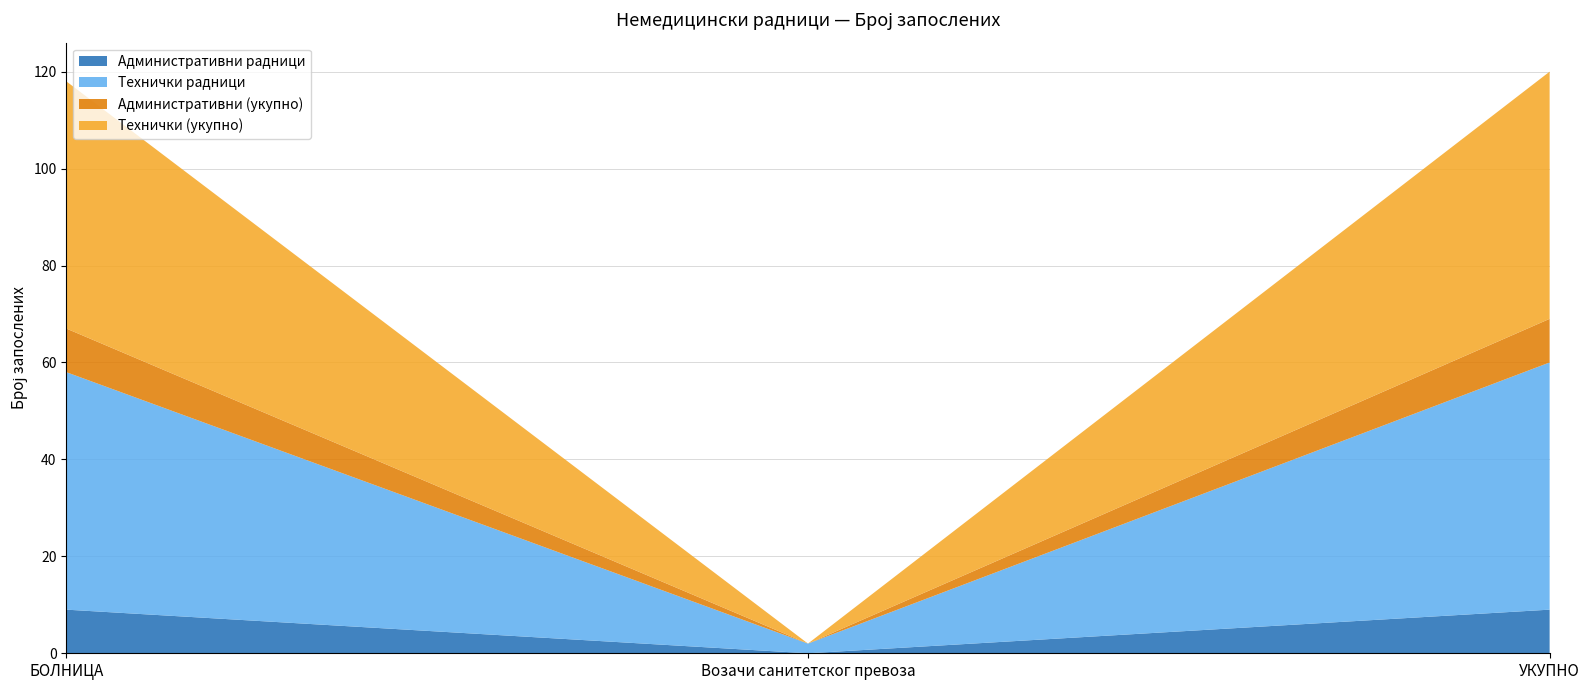

Reading right to left, what are all the values shown in this chart?

Административни радници: 9	0	9
Технички радници: 51	2	49
Административни (укупно): 9	0	9
Технички (укупно): 51	0	51